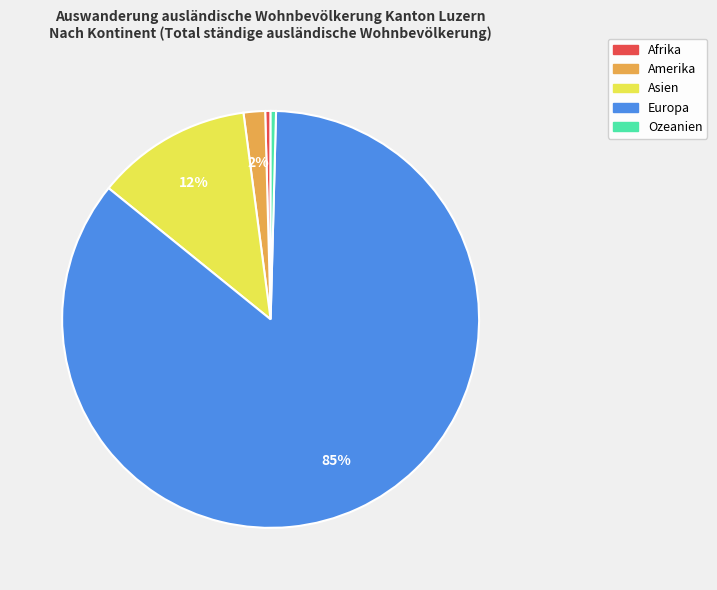

Do Europa and Ozeanien together represent more than half of the pie?

Yes